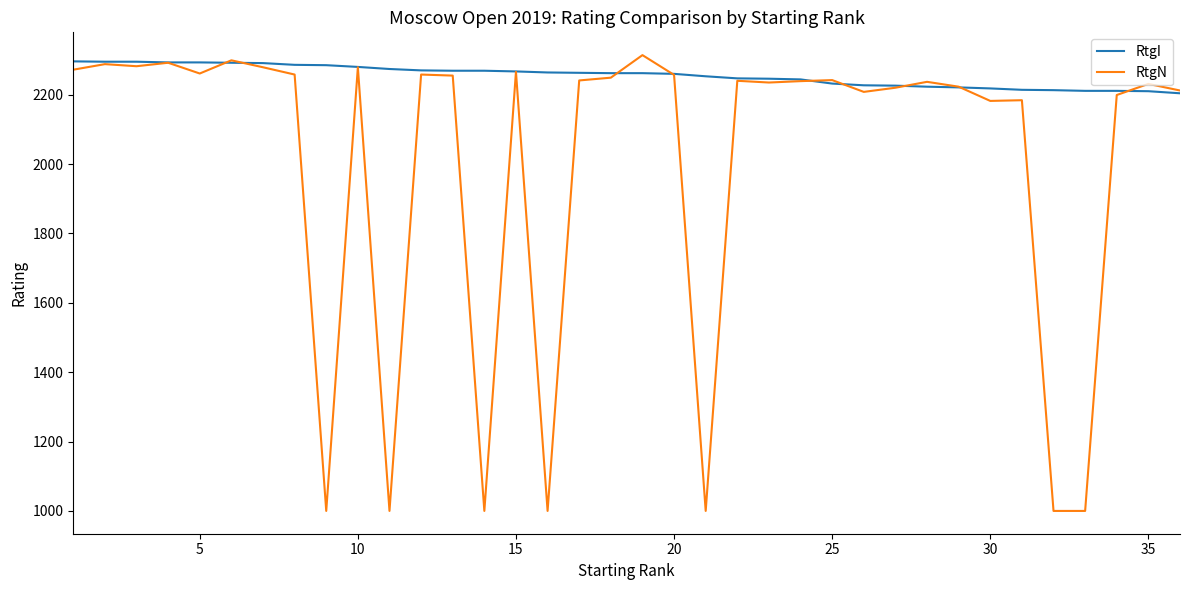

Rank the series by their average value, from highest to lowest.

RtgI, RtgN